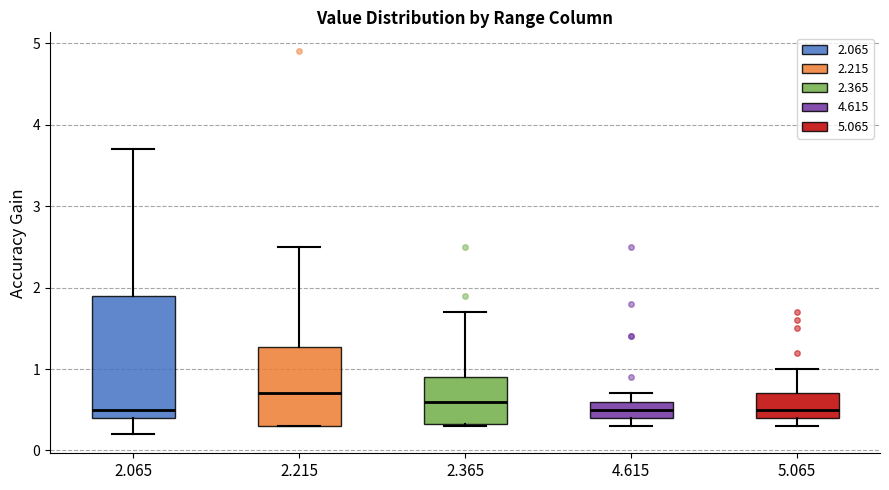

Reading left to right, read every box against the y-axis: the position of its median line, the range the box covers, and the ends of its whiskers. The values are not printed on the chart, so give them approximately, as read against the axis.

2.065: median 0.5, box 0.4 to 1.9, whiskers 0.2 to 3.7
2.215: median 0.7, box 0.3 to 1.3, whiskers 0.3 to 2.5
2.365: median 0.6, box 0.3 to 0.9, whiskers 0.3 to 1.7
4.615: median 0.5, box 0.4 to 0.6, whiskers 0.3 to 0.7
5.065: median 0.5, box 0.4 to 0.7, whiskers 0.3 to 1.0